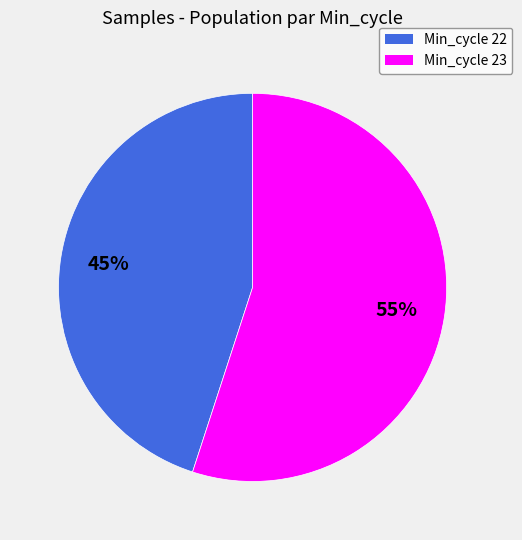

To the nearest percent, what is the average slice percentage?

50%